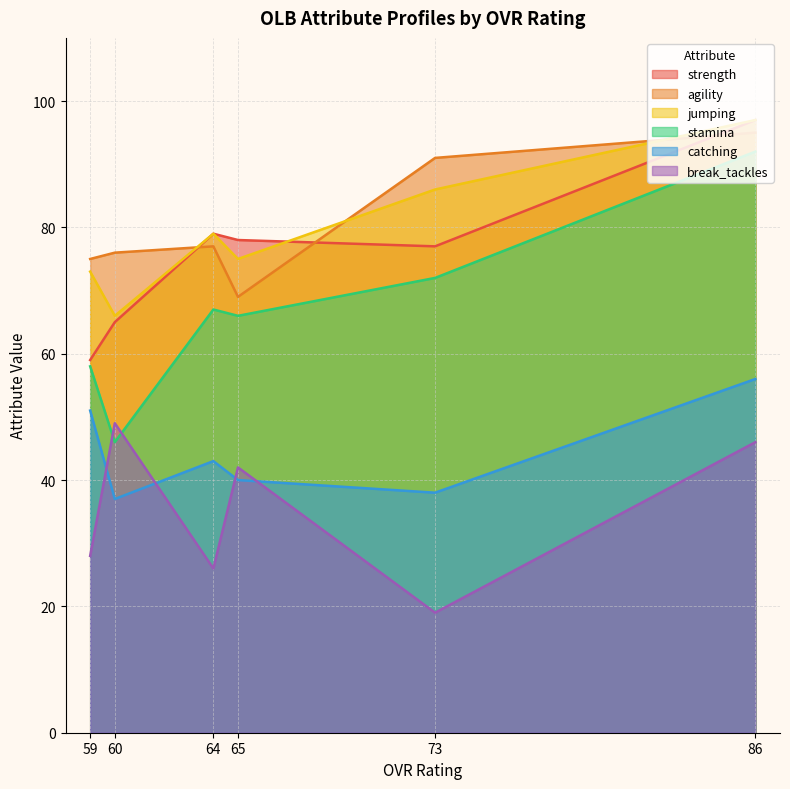

The value of catching at 86 is 97. True or false?

False